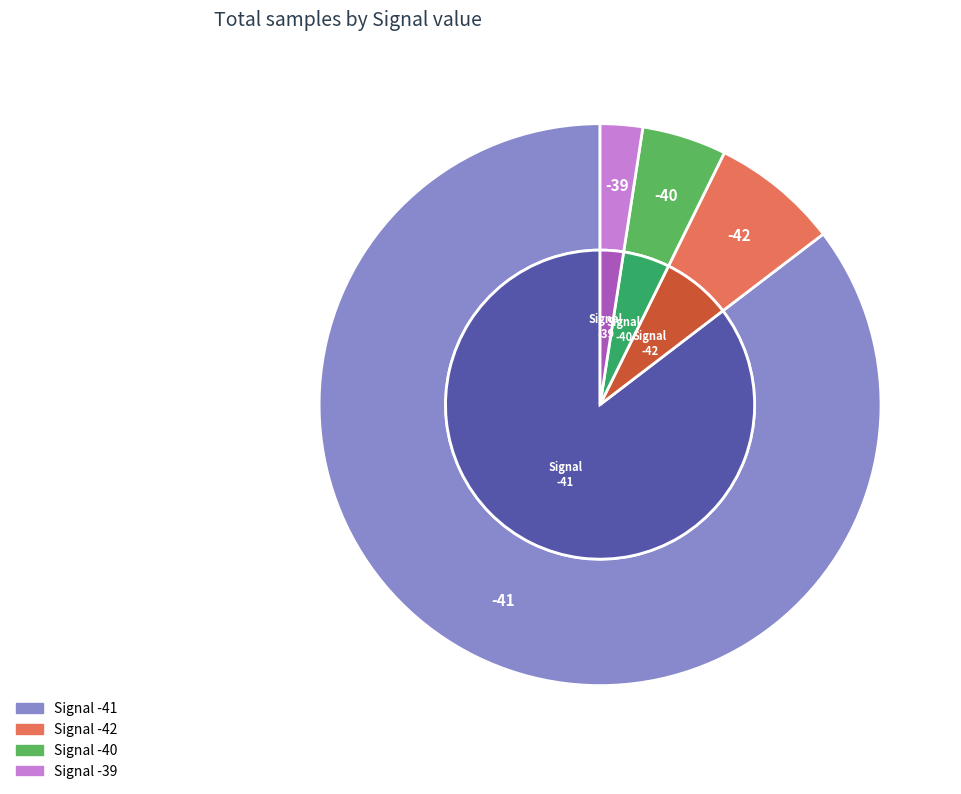

Which has a higher value, -41 or -41?

-41